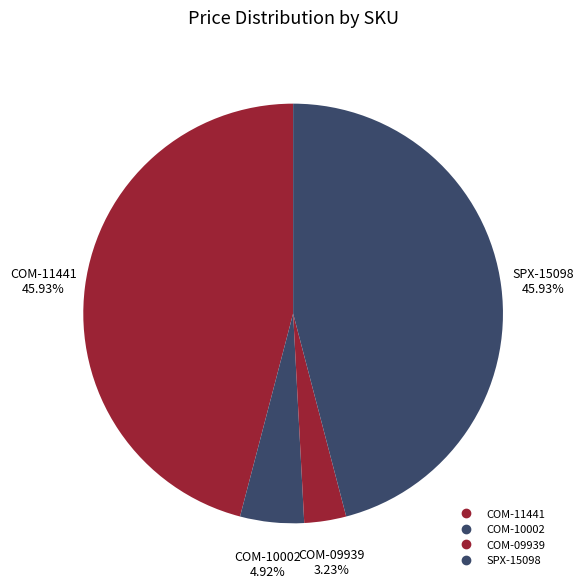

To the nearest percent, what is the combined percentage of SPX-15098 and COM-09939?

49%